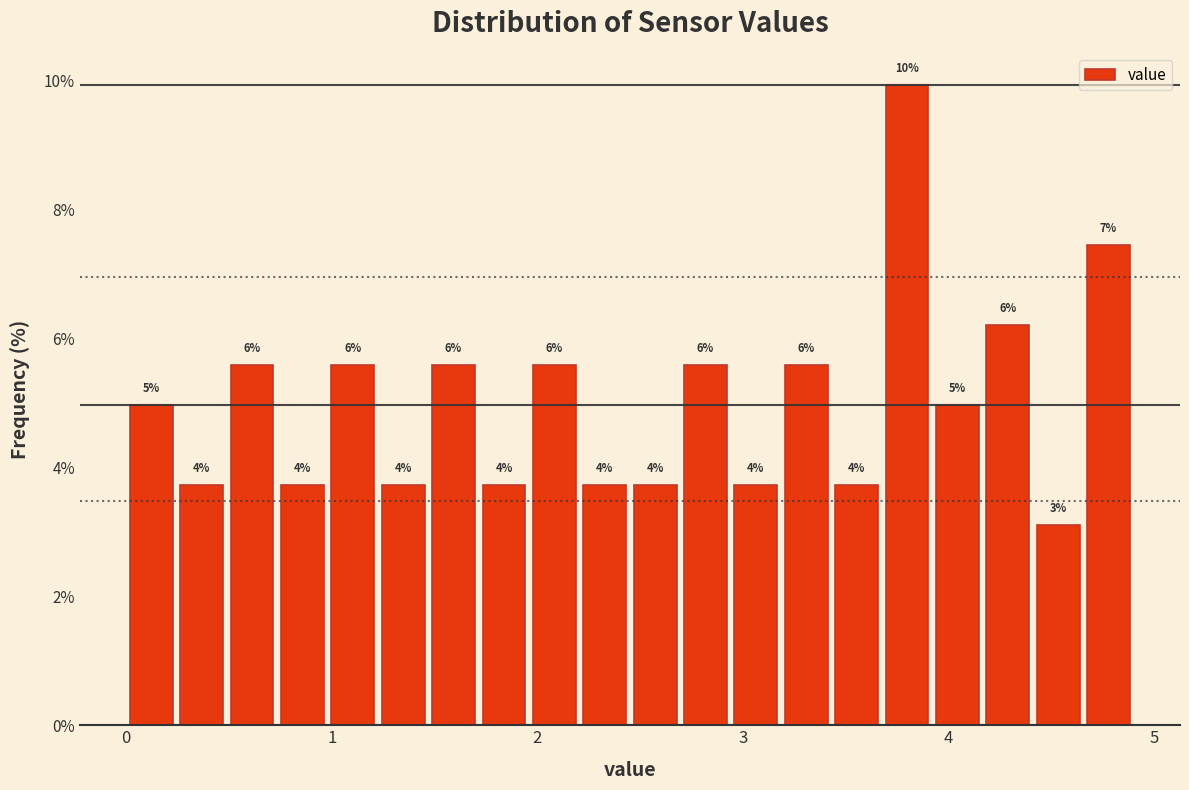

Around what value on the x-axis is the tallest bar? Give the approximate position of its centre, as read against the axis.

3.8